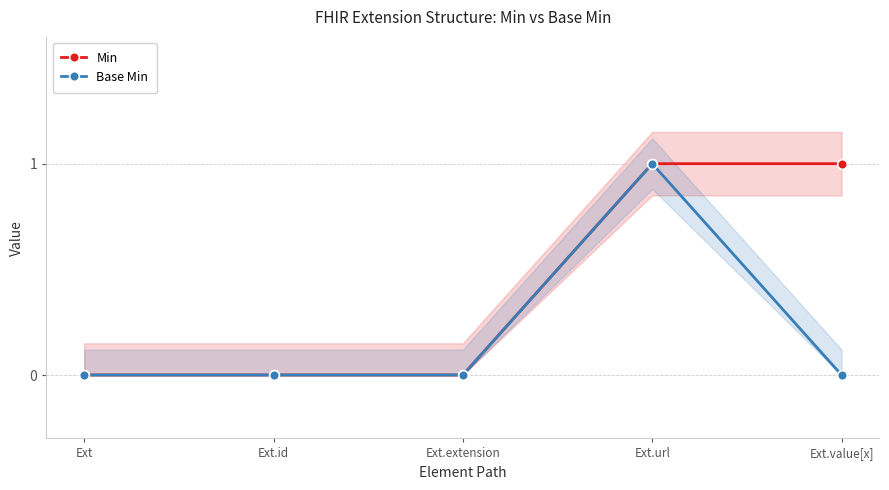

Is it true that Min equals 0 at Ext.value[x]?

False